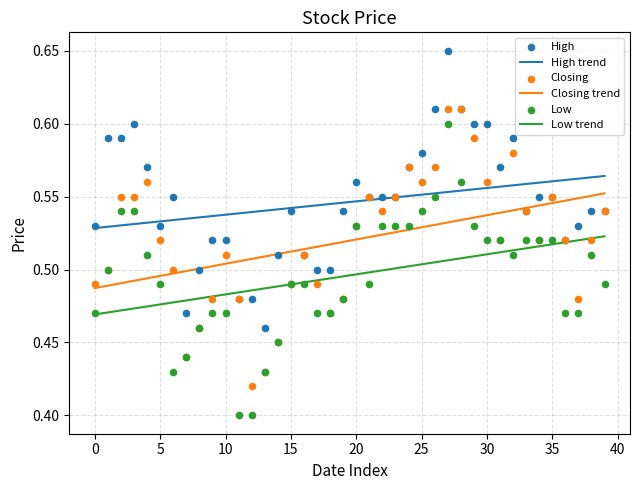

Which series has the largest total across all categories?

High